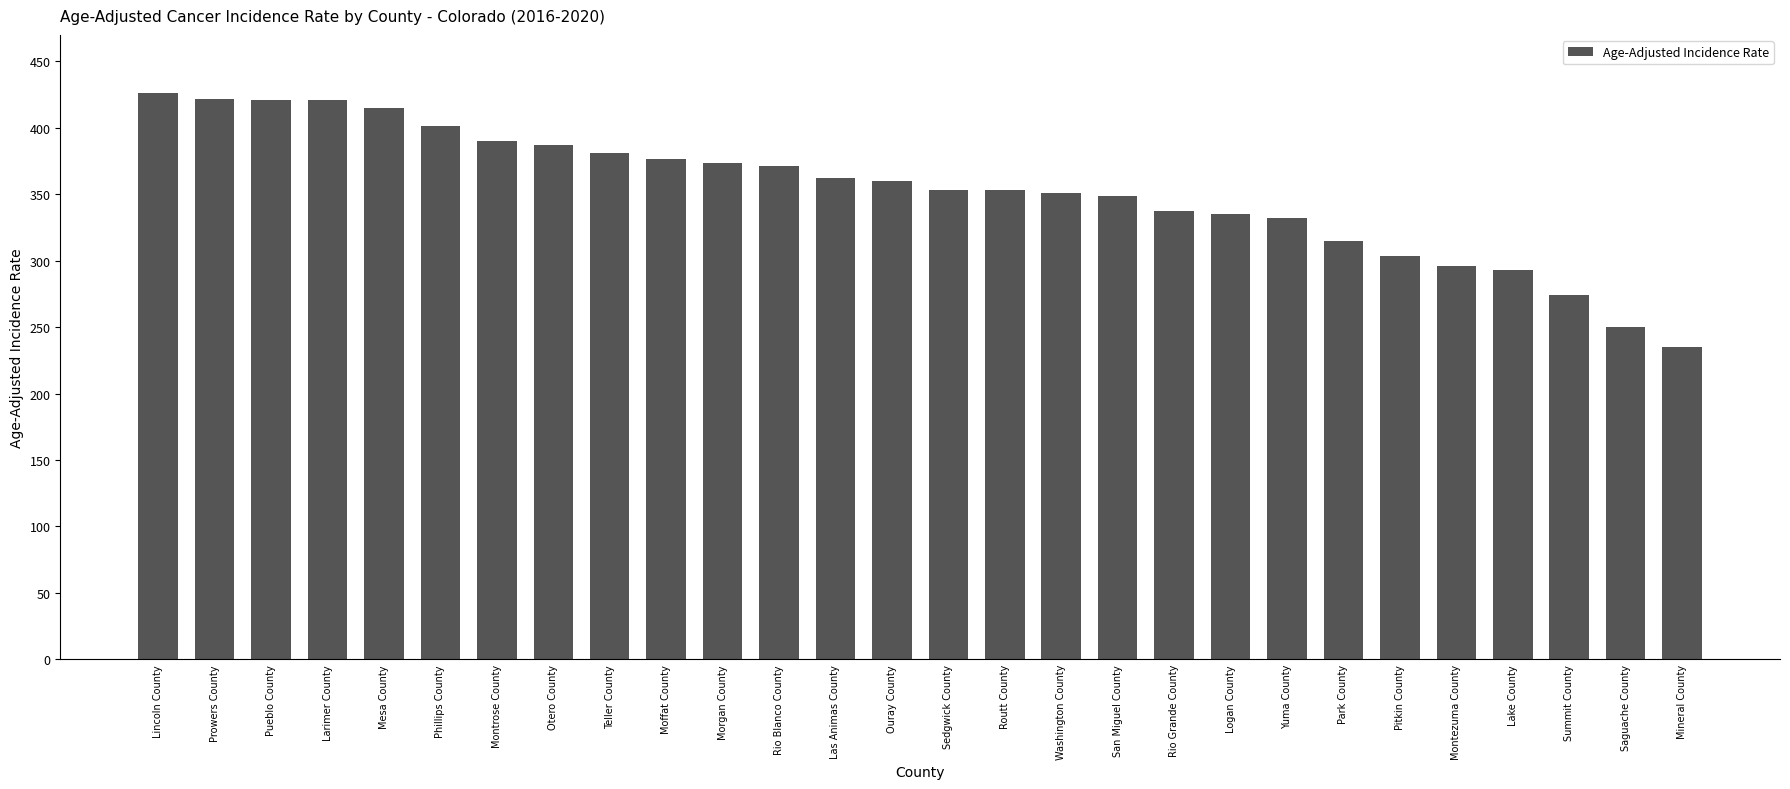

What position from the right is Phillips County?

23